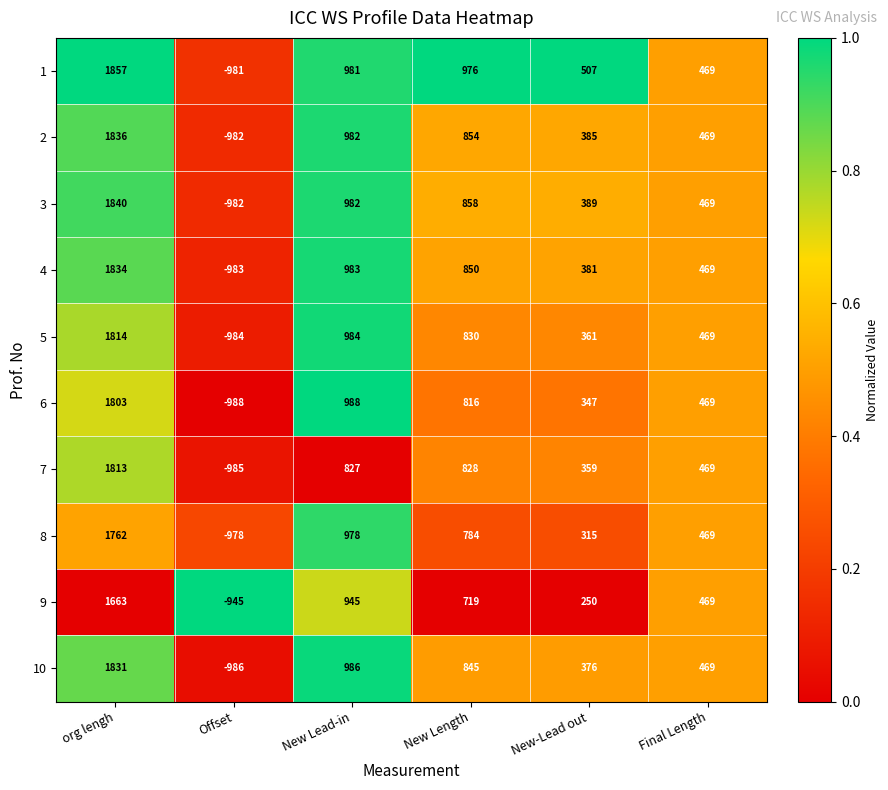

At which label does 9 reach its peak?

org lengh